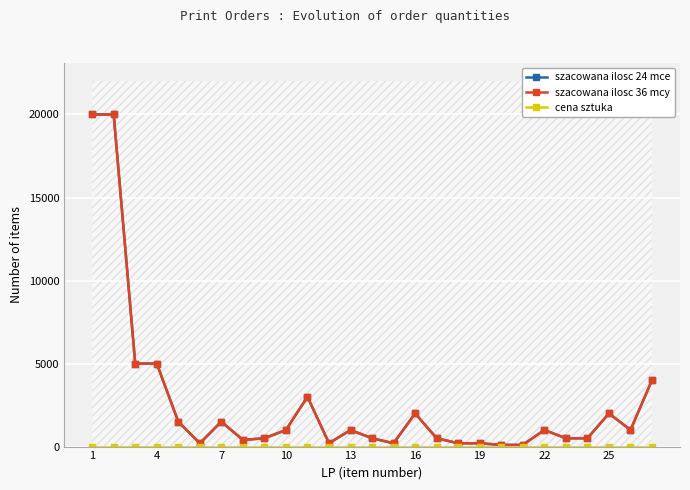

How many values in the szacowana ilosc 24 mce series exceed 1000?

10